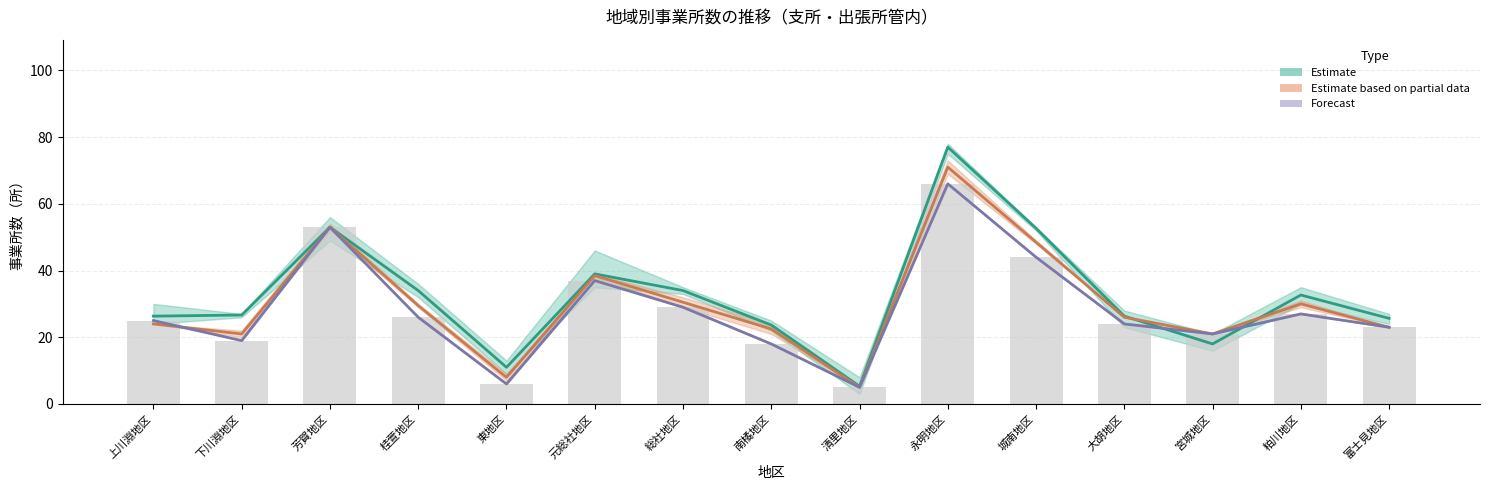

The value of Estimate at 元総社地区 is 39.0. True or false?

True